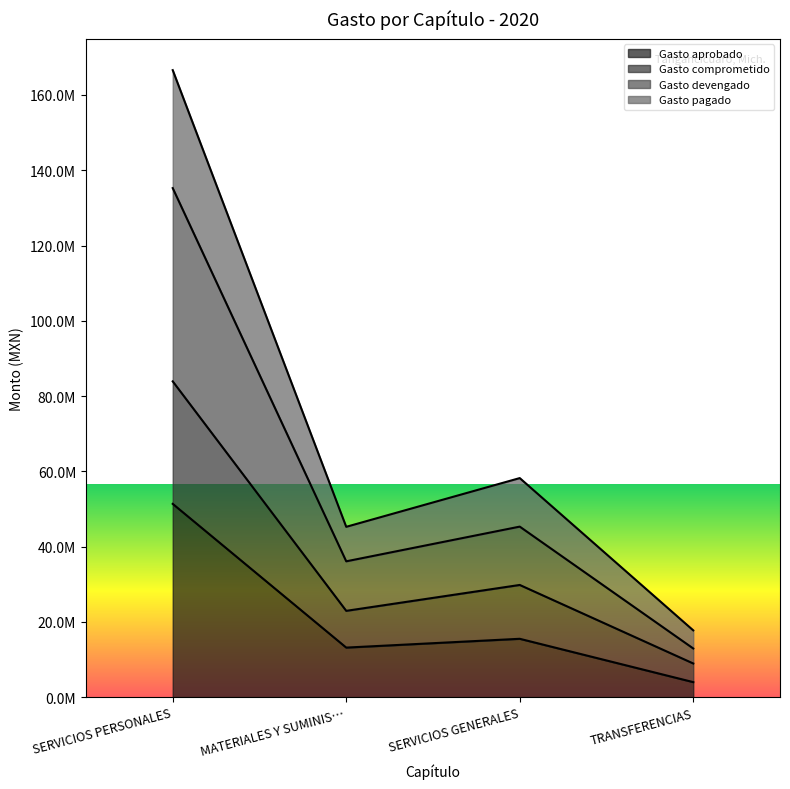

What is the difference between the second highest and second lowest values in the Gasto comprometido series?

6881741.6